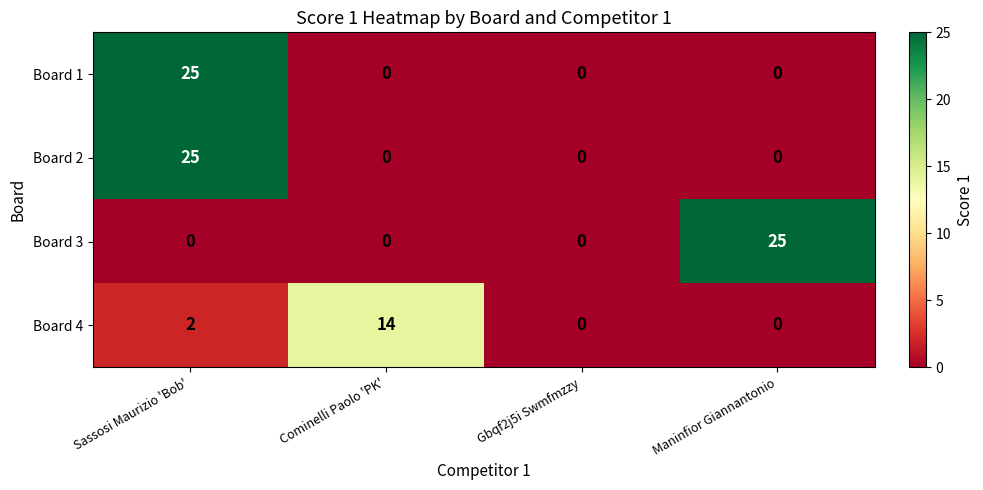

What is the maximum value for Board 4?

14